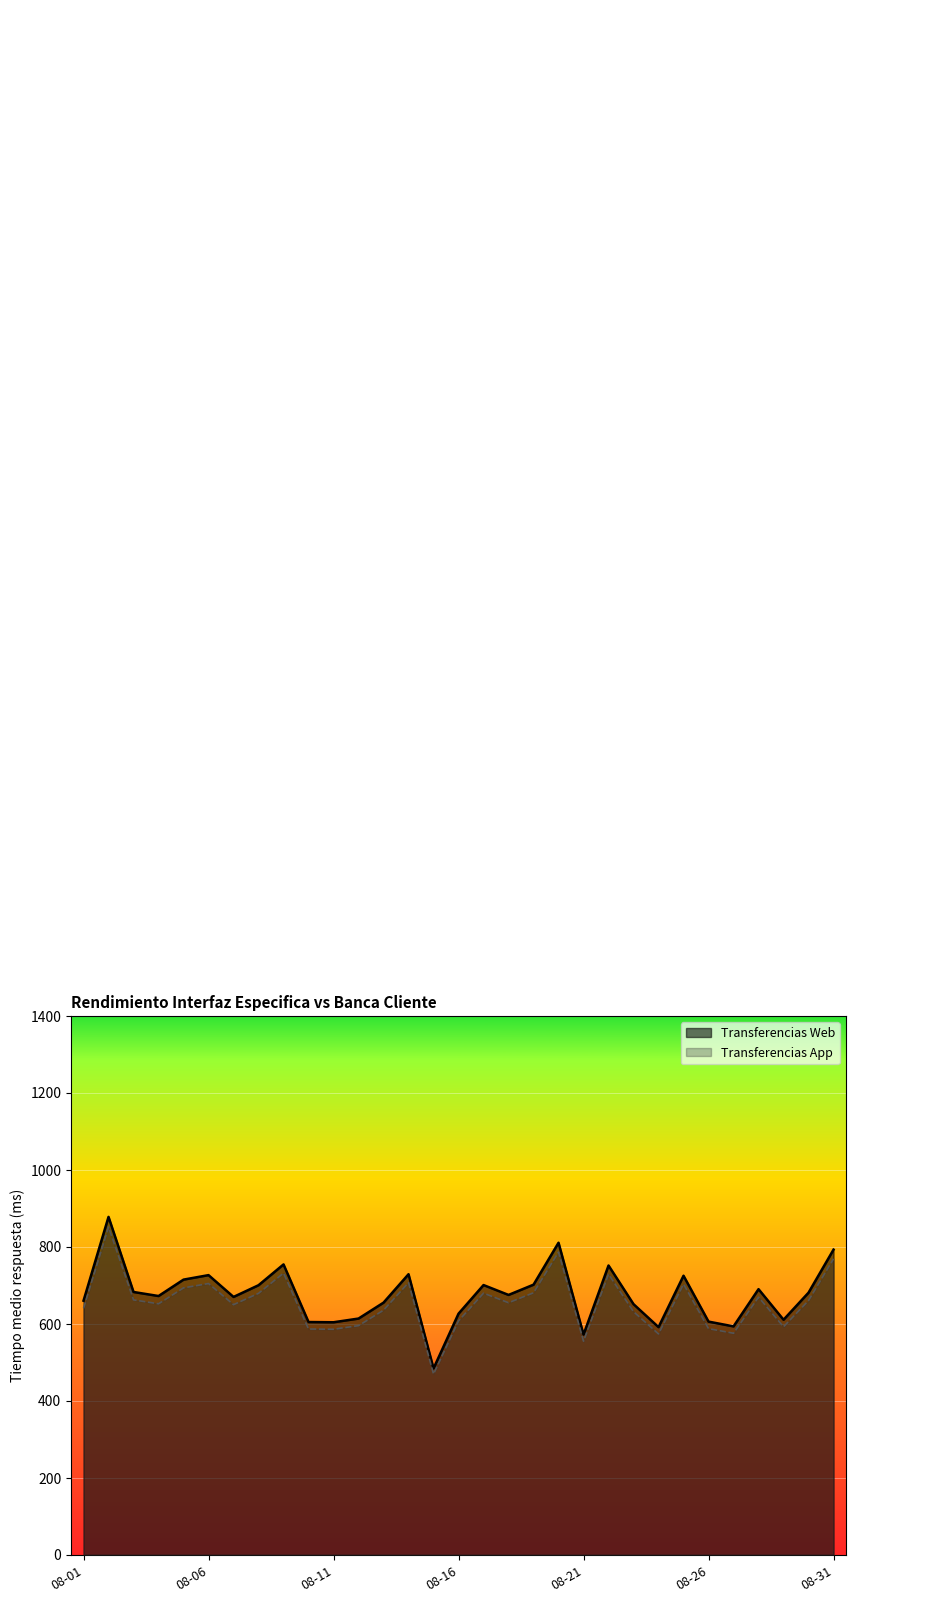

True or false: Transferencias App and Transferencias Web intersect in this chart.

False